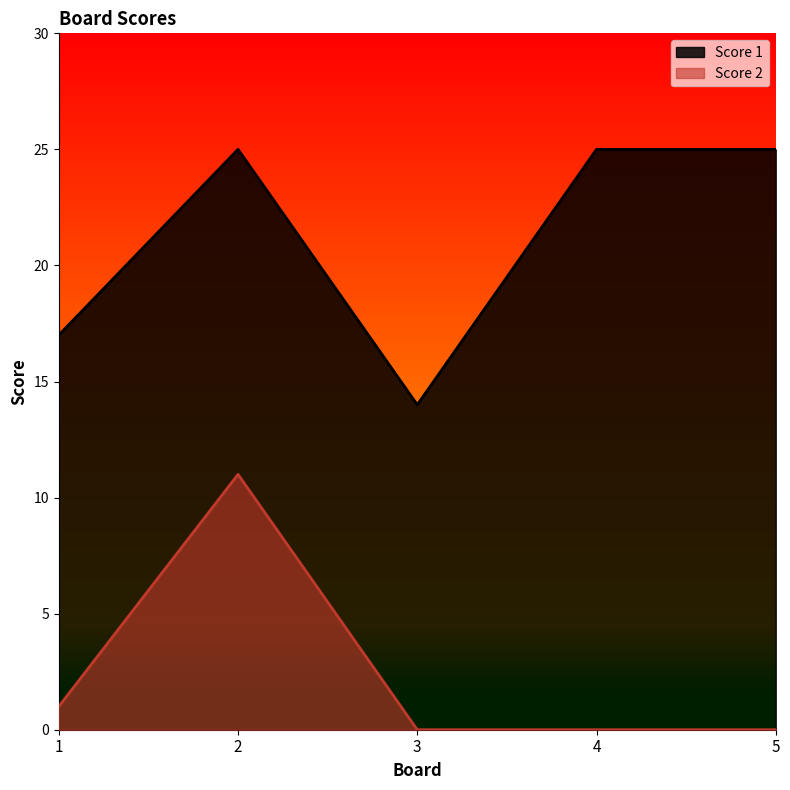

What is the sum of all Score 2 values?

12